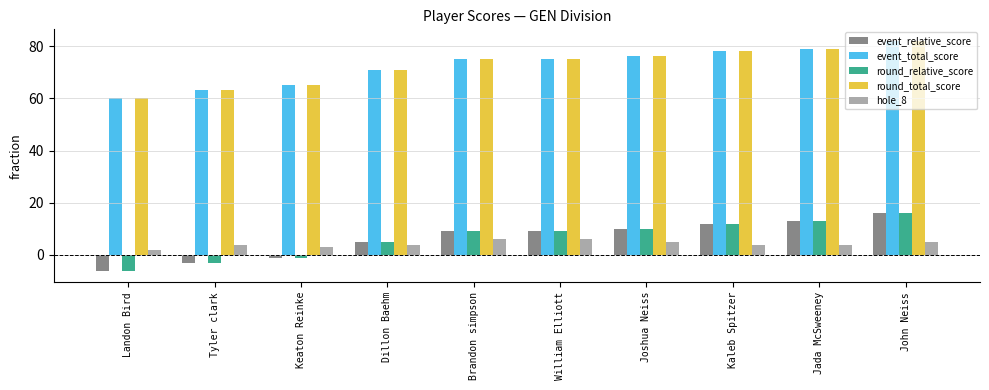

How many groups of bars are there?

10